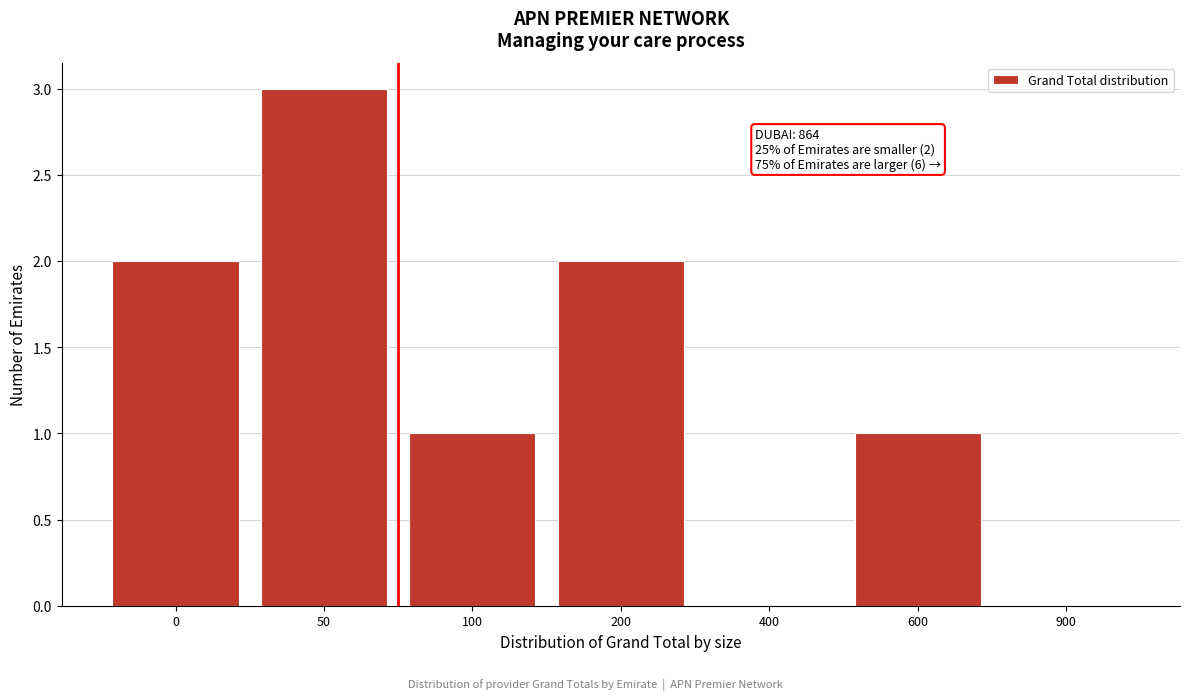

Reading right to left, extract all data points from this chart.

900=0	600=1	400=0	200=2	100=1	50=3	0=2